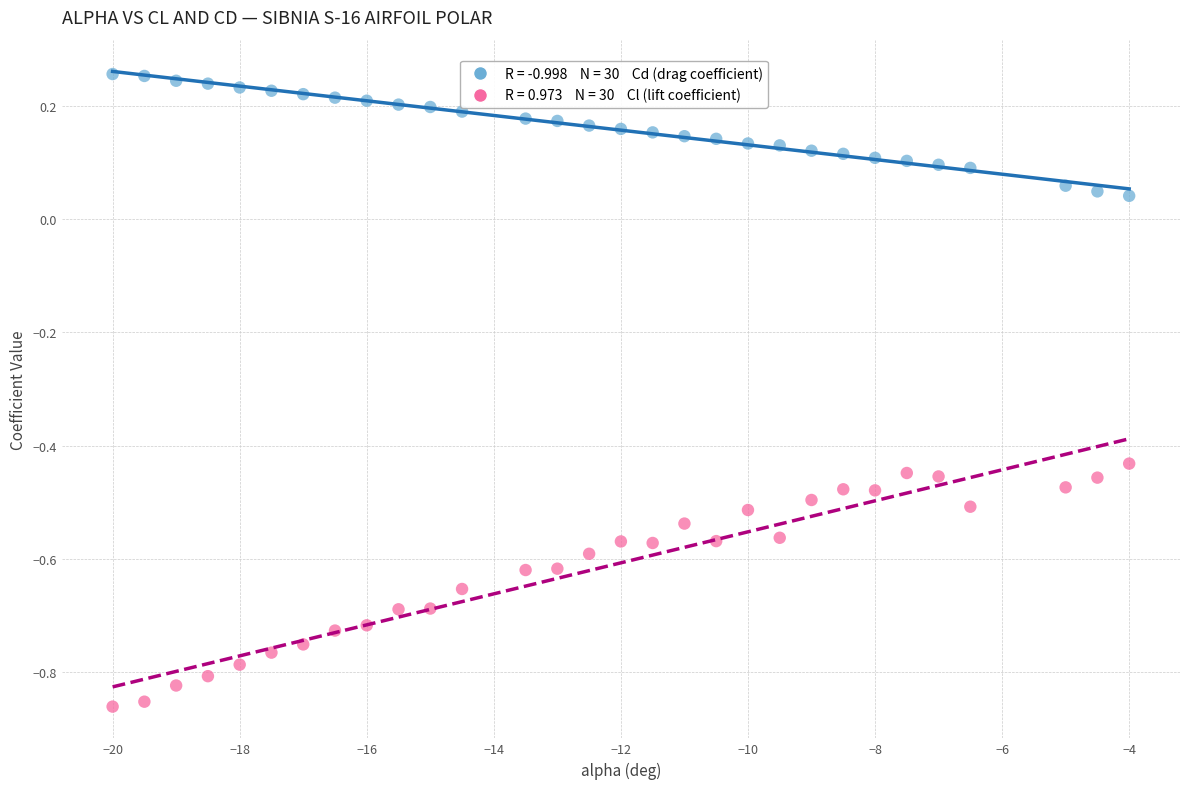

Across all data points, what is the range of X values (max minus min)?

16.0